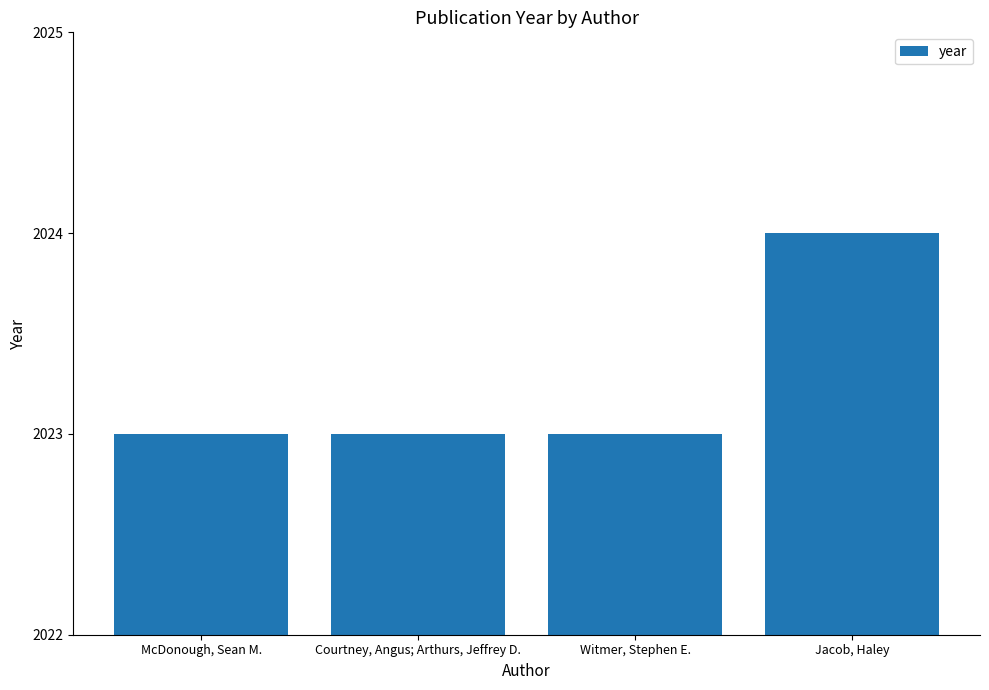

What is the greatest value displayed?

2024